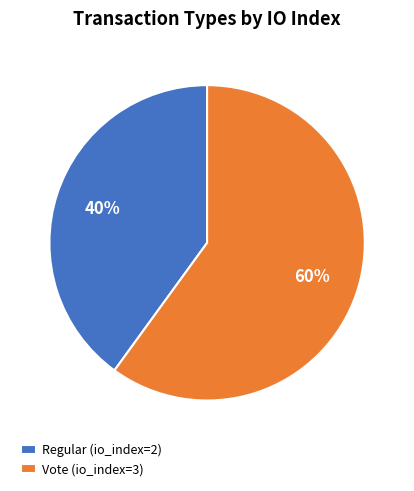

To the nearest percent, what is the difference between the largest and smallest slice percentages?

20%